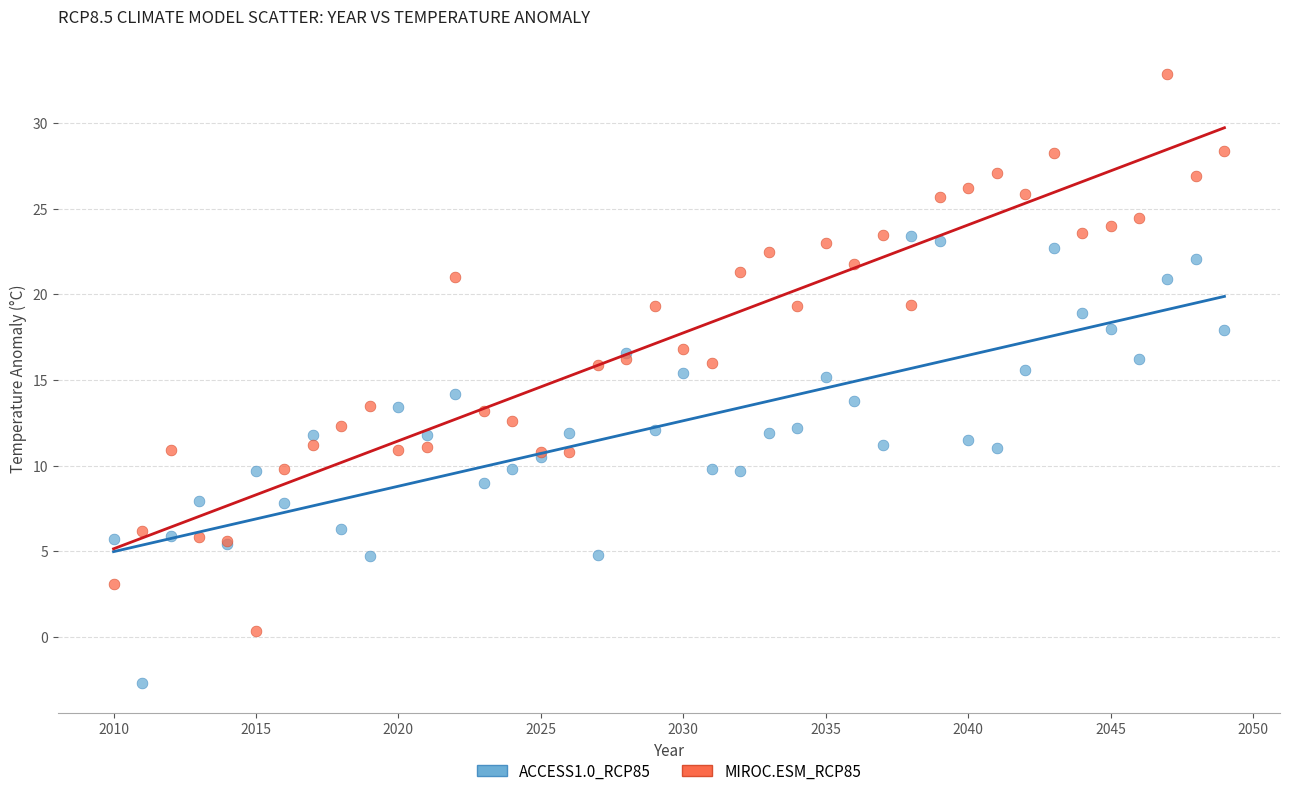

Which series has the largest Y range (max minus min)?

MIROC.ESM_RCP85